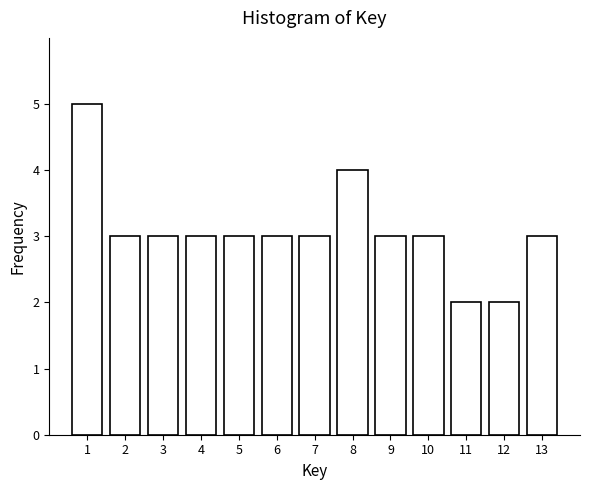

Reading left to right, list all the values displayed in this chart.

5	3	3	3	3	3	3	4	3	3	2	2	3